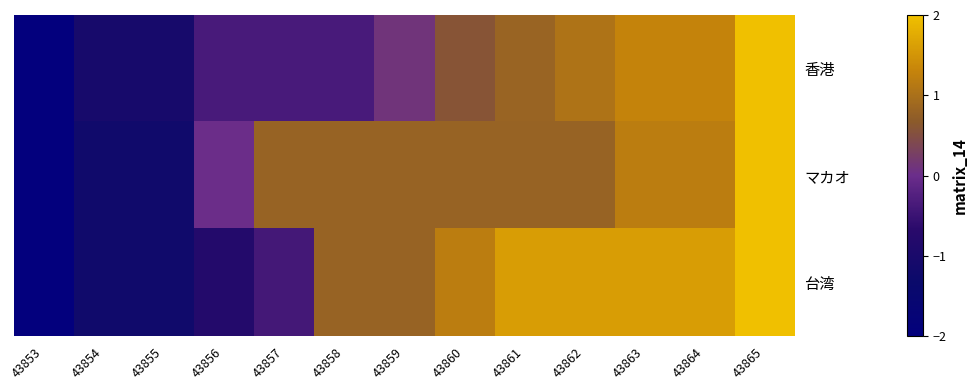

At which category is the sum across all series the highest?

43865